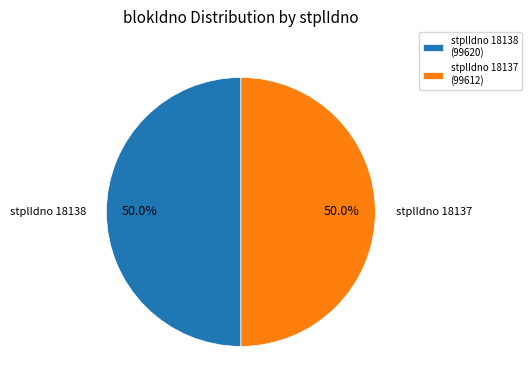

How many slices are in this pie chart?

2